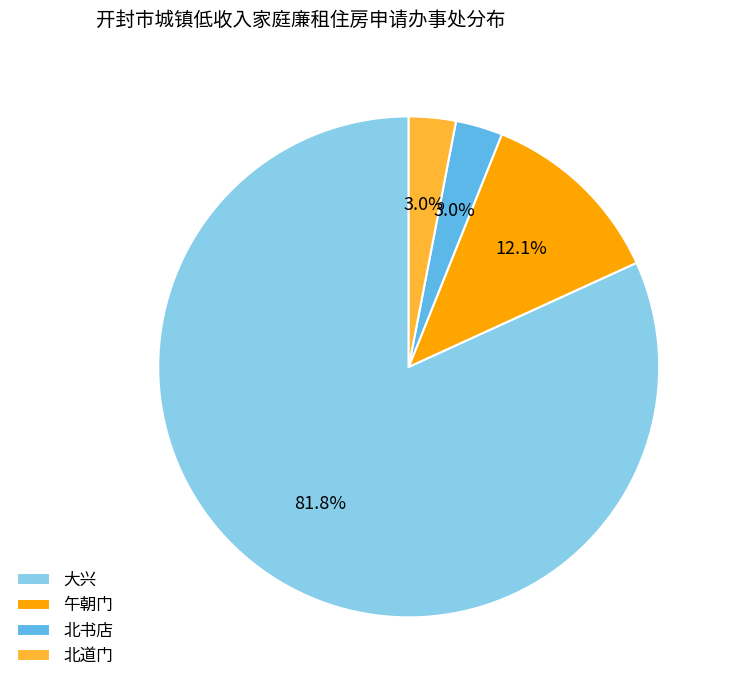

The 北道门 slice represents 3% of the pie. True or false?

True